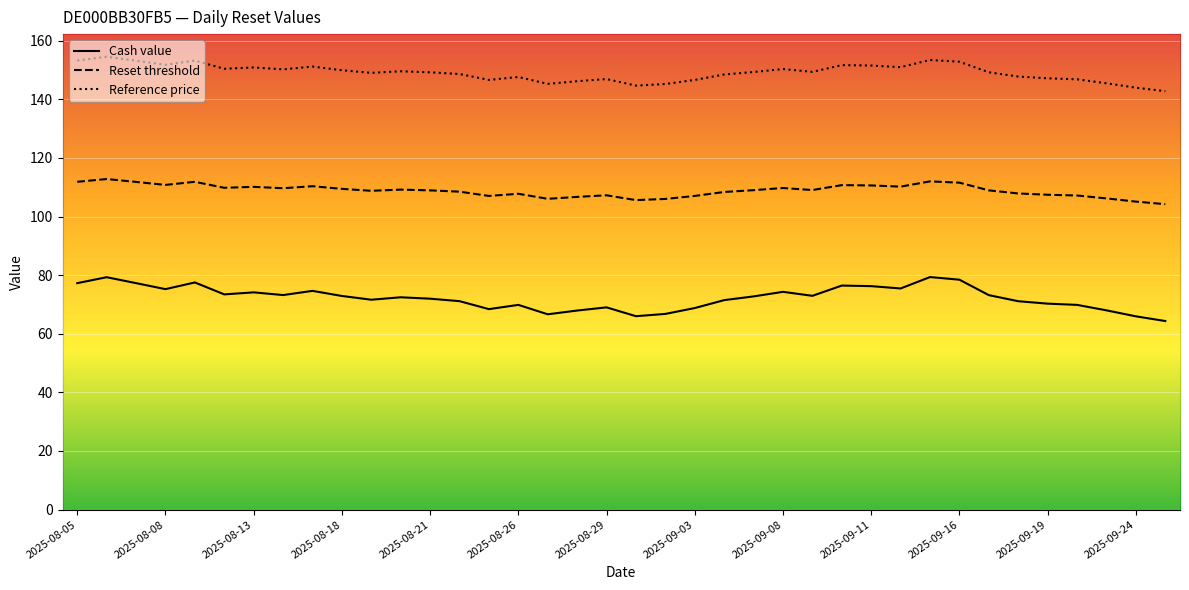

Count the number of data series in this chart.

3